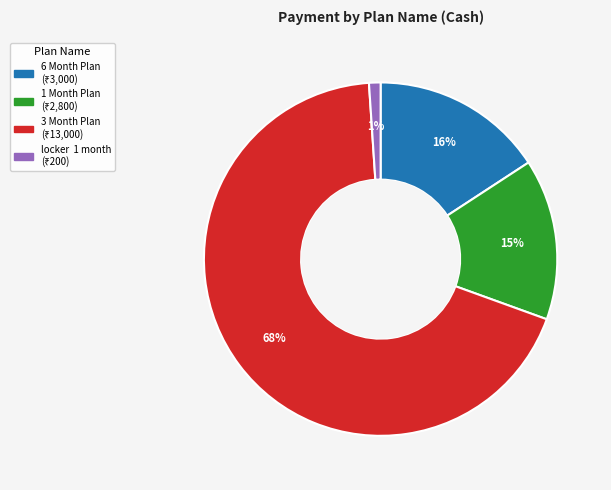

To the nearest percent, what is the difference between the largest and smallest slice percentages?

67%